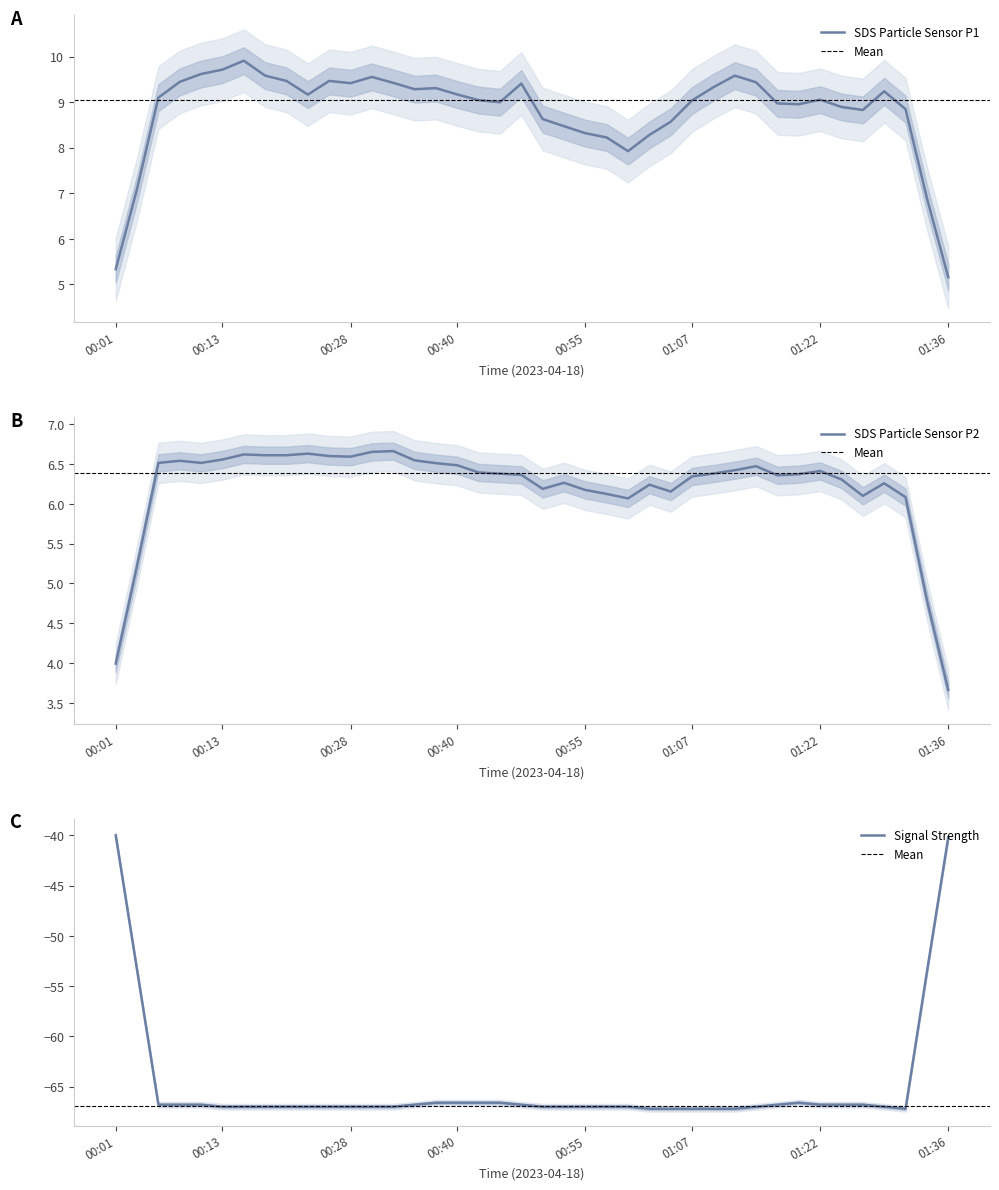

True or false: SDS_P2 and SDS_P1 intersect in this chart.

False